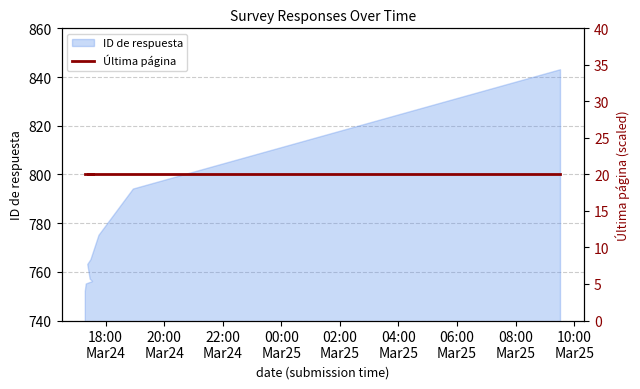

The value at 2021-03-24 17:30:09 is 1328. True or false?

False